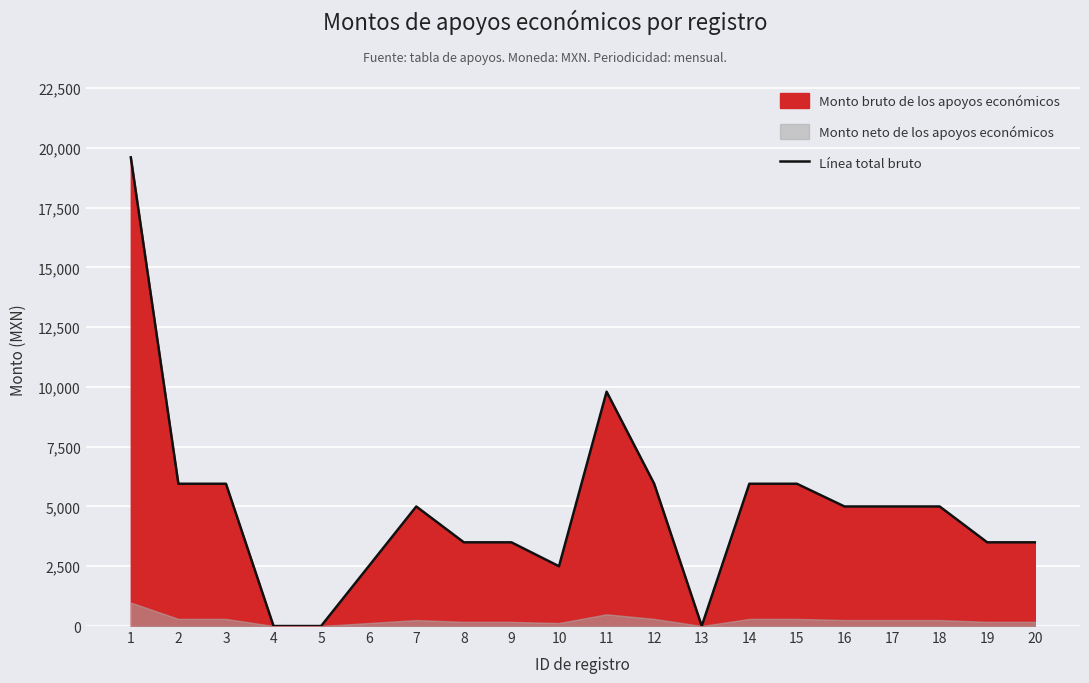

Reading right to left, transcribe all the data shown in this chart.

20=3500	19=3500	18=5000	17=5000	16=5000	15=5950	14=5950	13=0	12=5950	11=9800	10=2500	9=3500	8=3500	7=5000	6=2500	5=0	4=0	3=5950	2=5950	1=19600